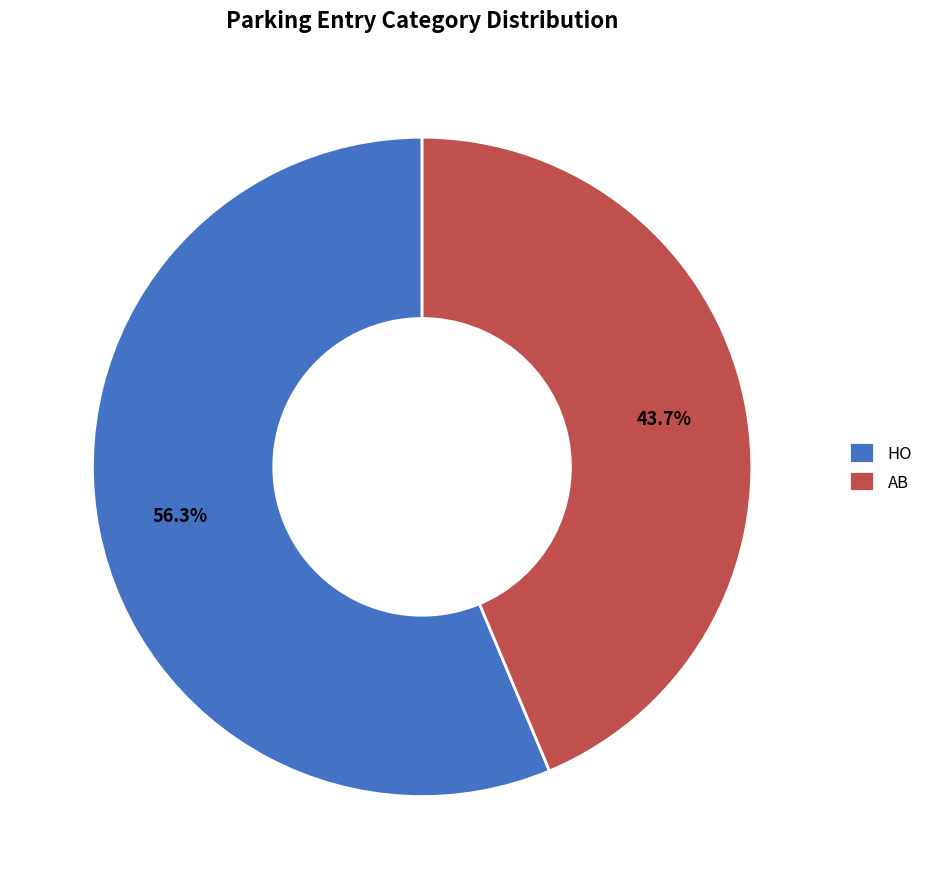

True or false: AB accounts for 53% of the total.

False